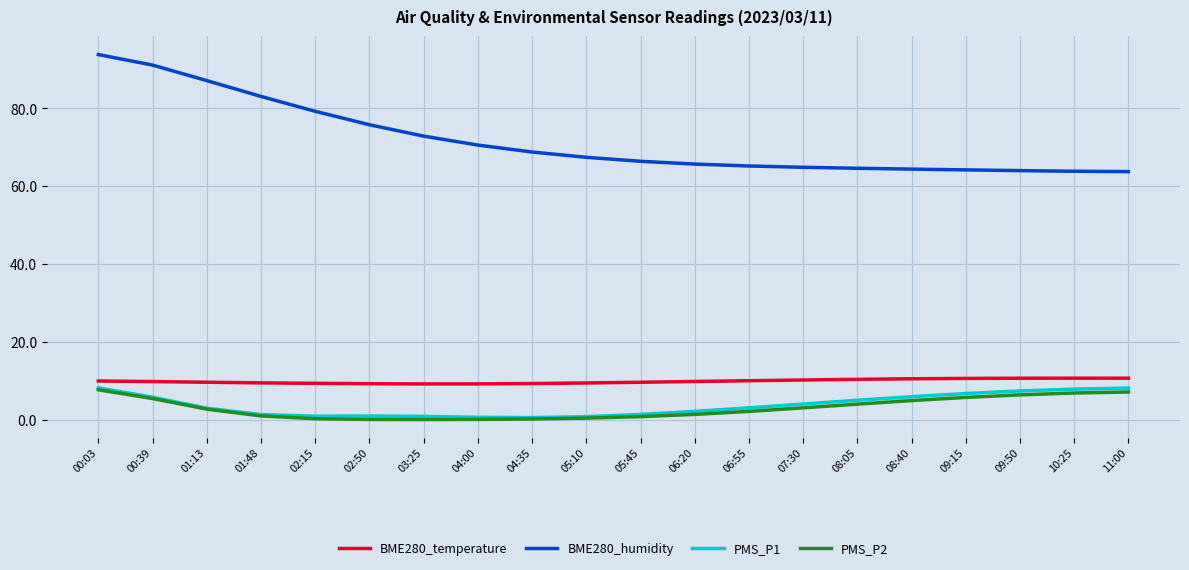

Does the chart have visible grid lines?

Yes